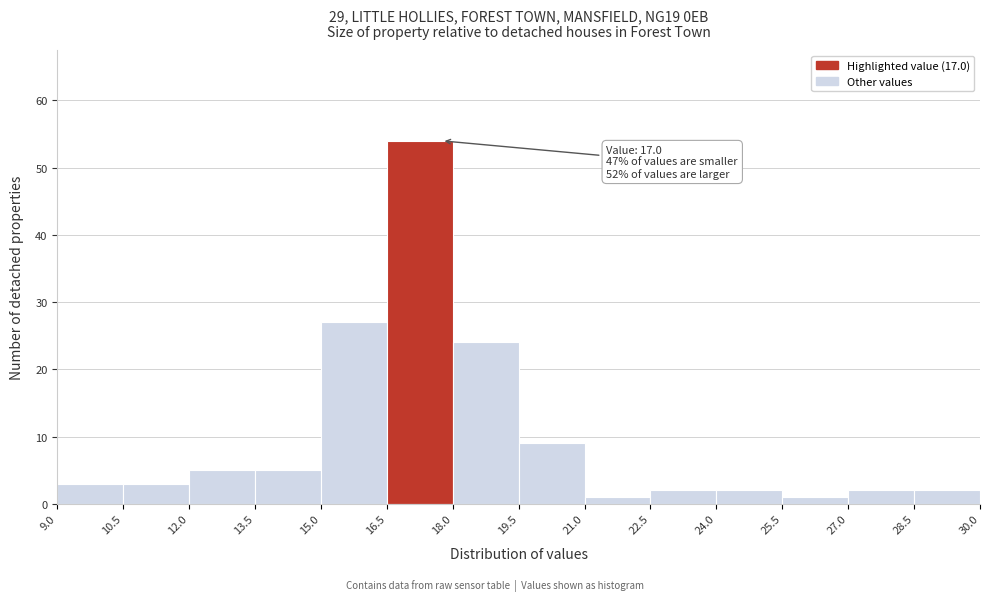

Which range on the x-axis has the tallest bar?

16.5 to 18.0